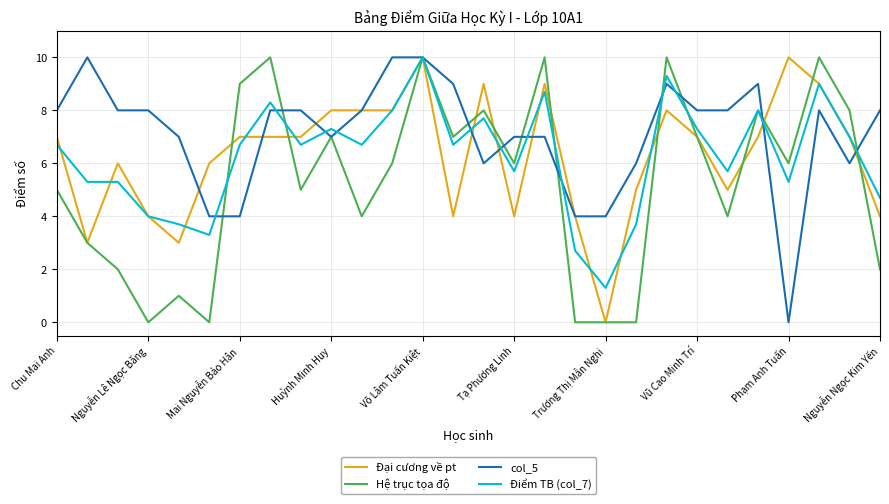

What is the highest value of the col_5 series?

10.0